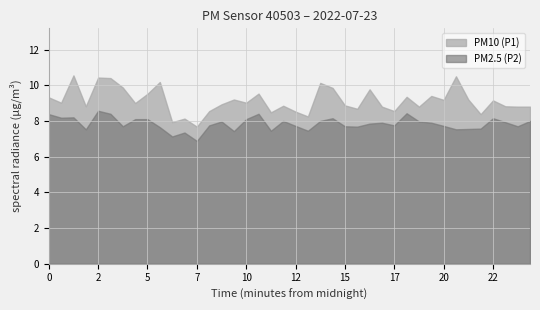

How many categories are shown in the chart?

40